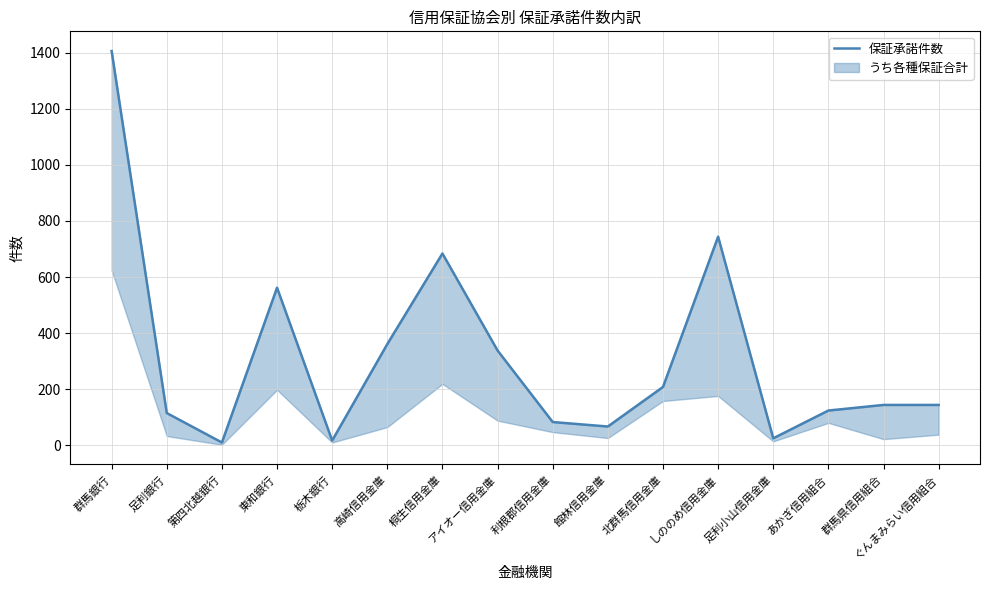

How many lines are shown in the chart?

1